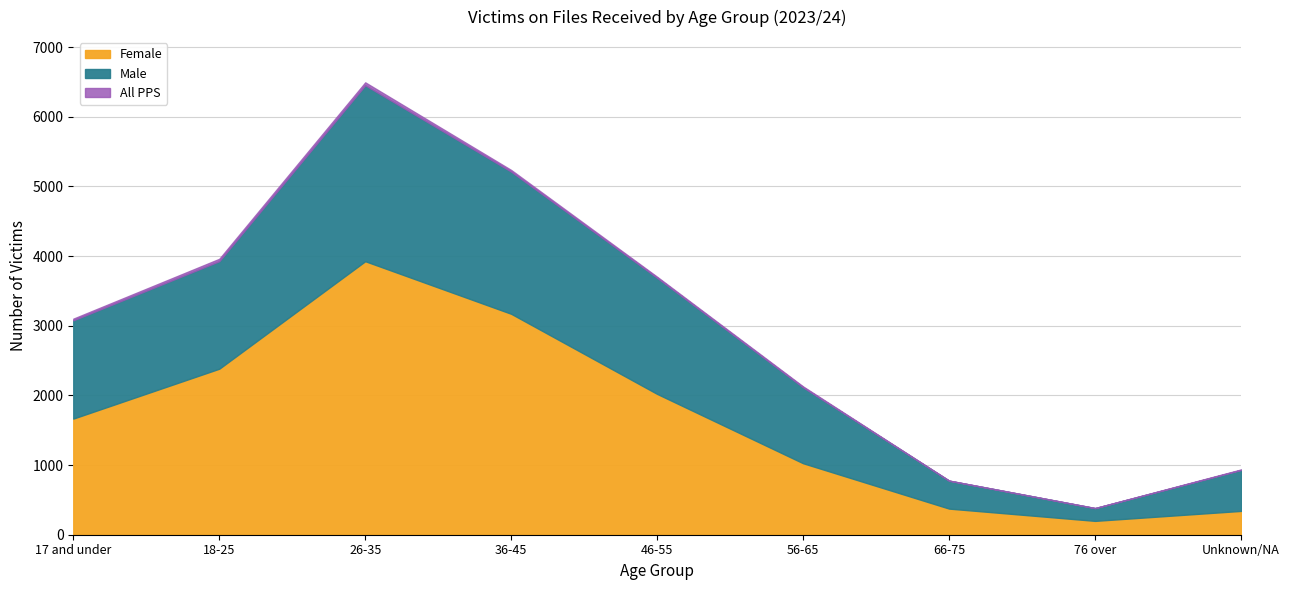

Does the chart have visible grid lines?

Yes